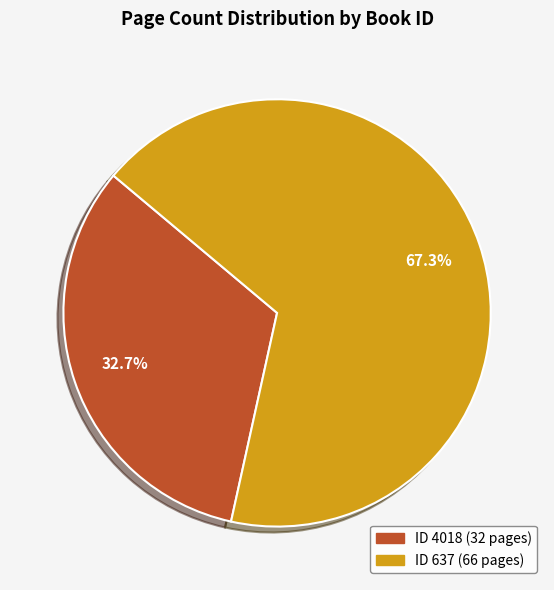

Is there a majority slice in this chart?

Yes